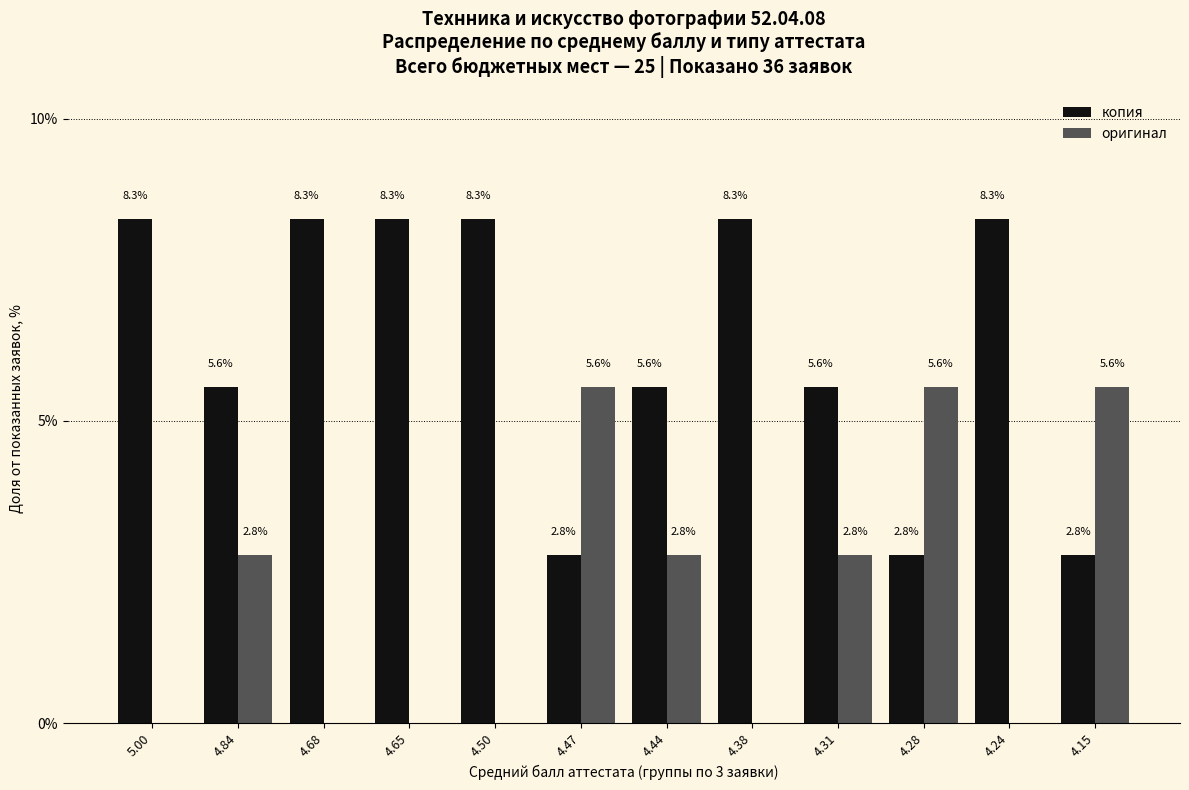

Is it true that оригинал equals 1.0 at 4.84?

False